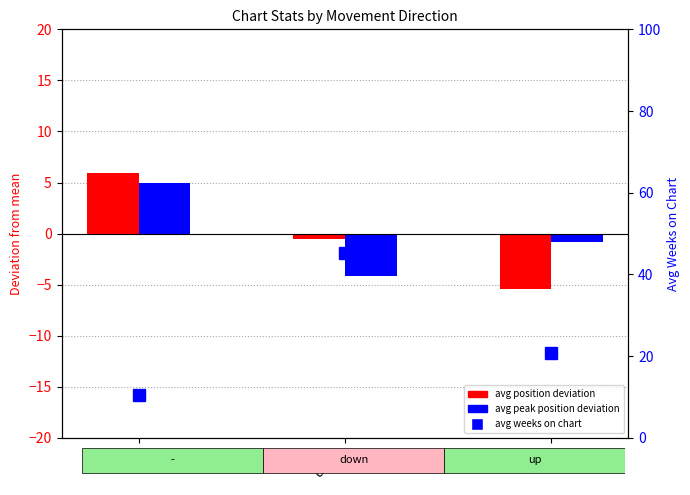

The avg peak position deviation series shows -0.8 at up. True or false?

True